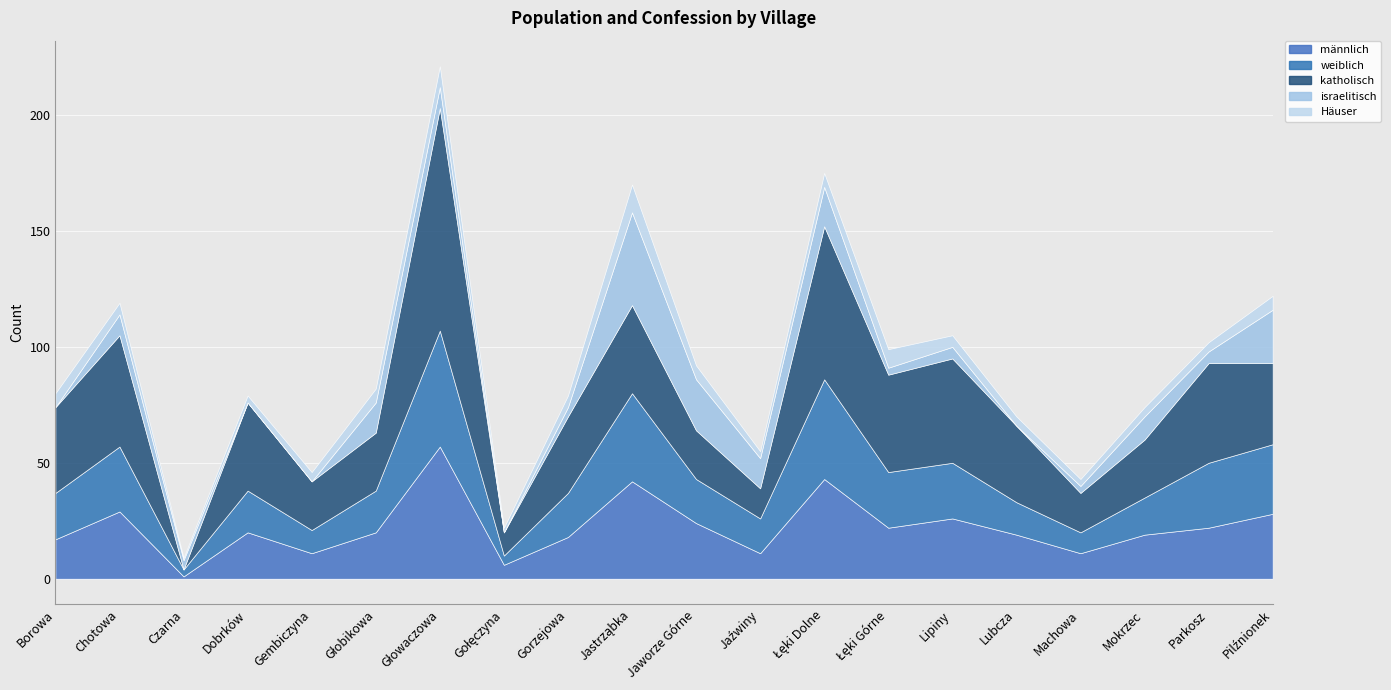

What is the sum of the katholisch values at Łęki Górne and Jastrząbka?

80